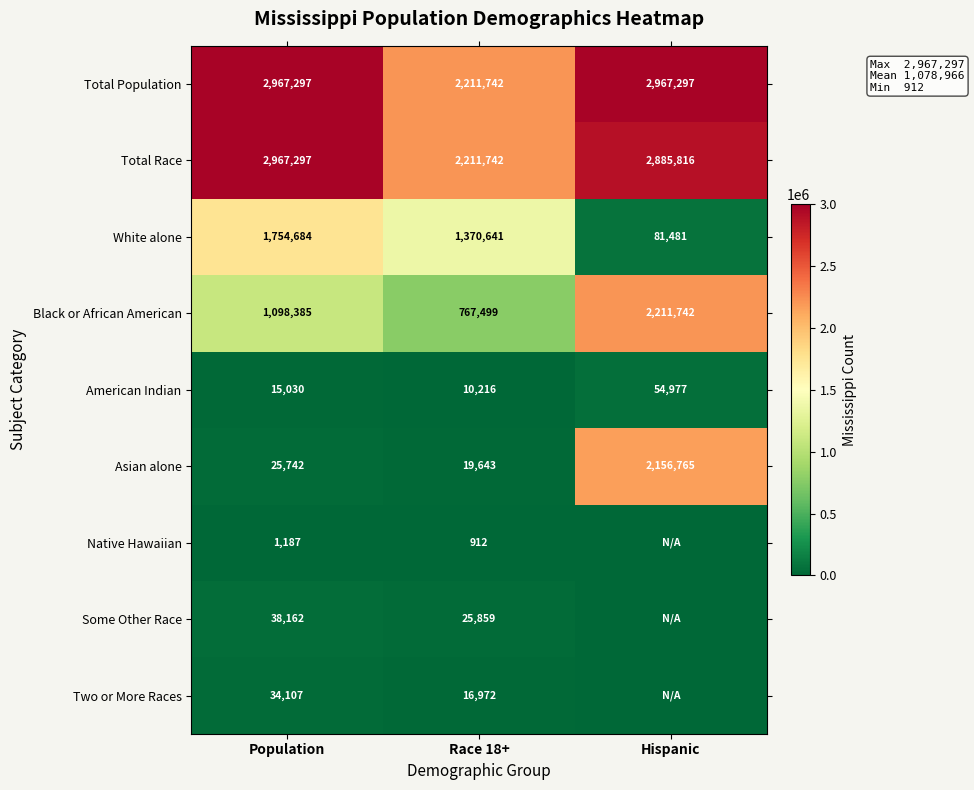

Count the White alone values in the range 81481 to 1754684.

3